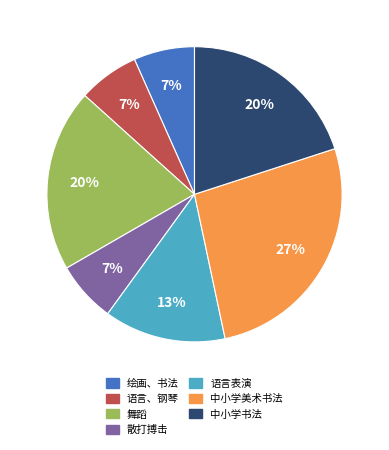

Count the number of slices in the pie.

7